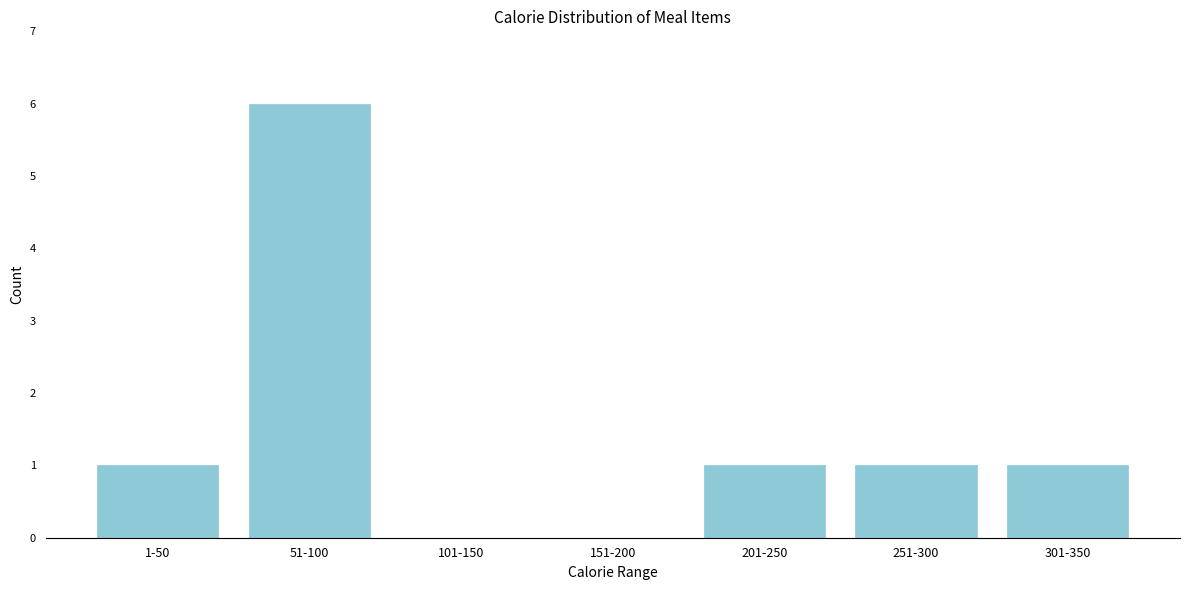

Reading right to left, what are all the values shown in this chart?

301-350=1	251-300=1	201-250=1	151-200=0	101-150=0	51-100=6	1-50=1